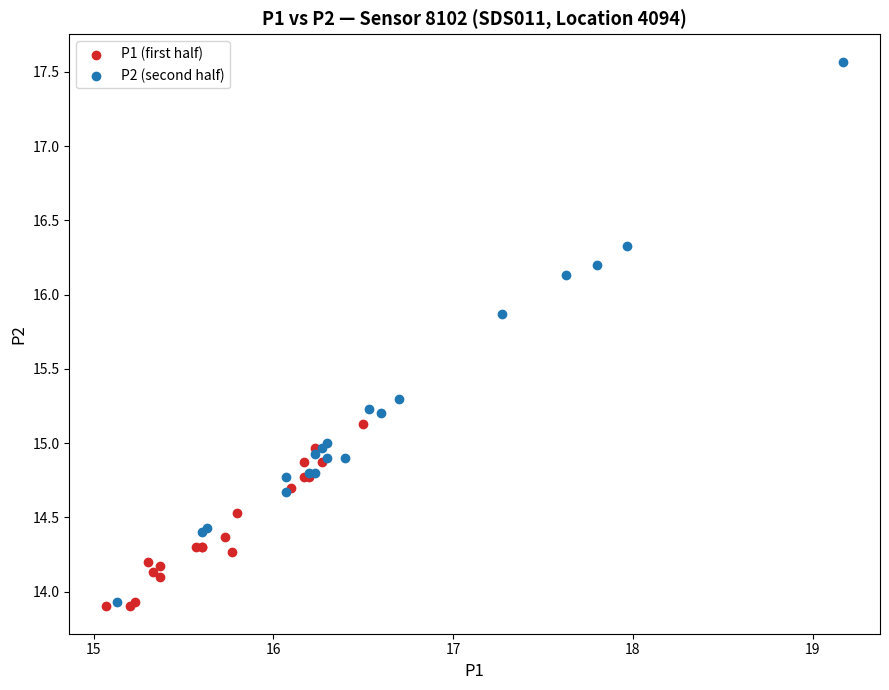

Which series contains the highest Y value?

P2 (second half)